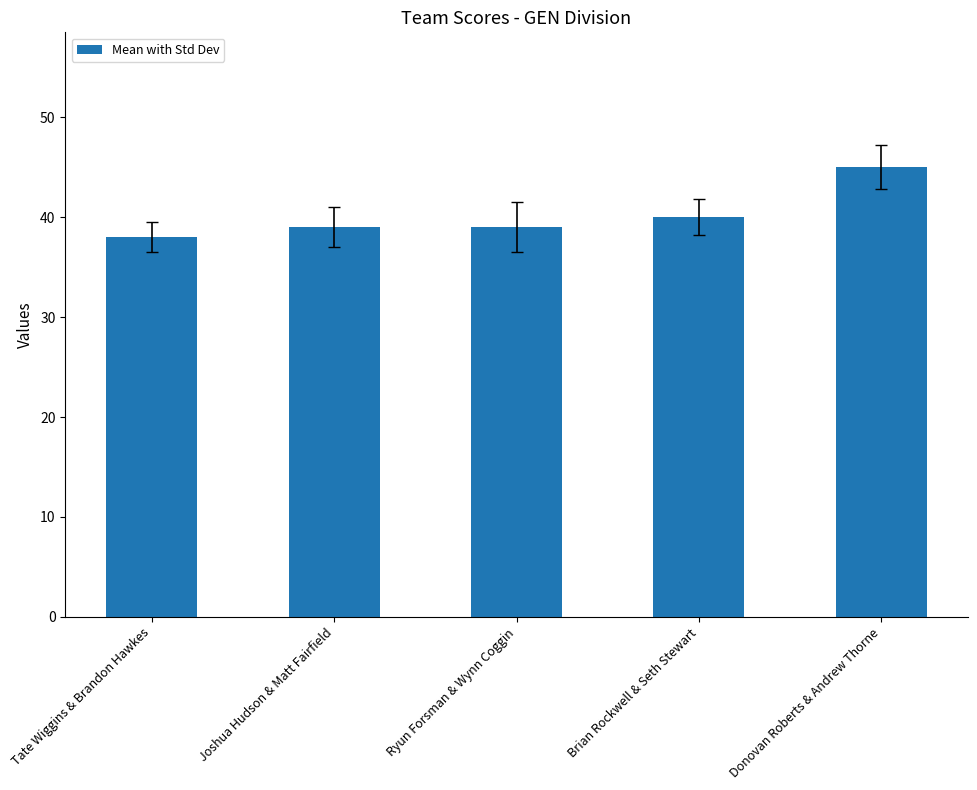

How many series are shown in this chart?

1